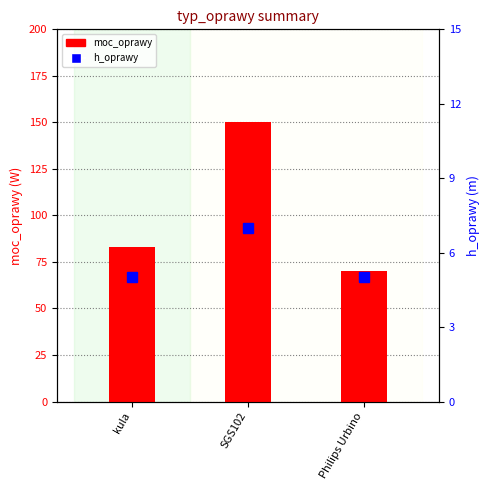

Which label corresponds to the smallest value in the chart?

kula